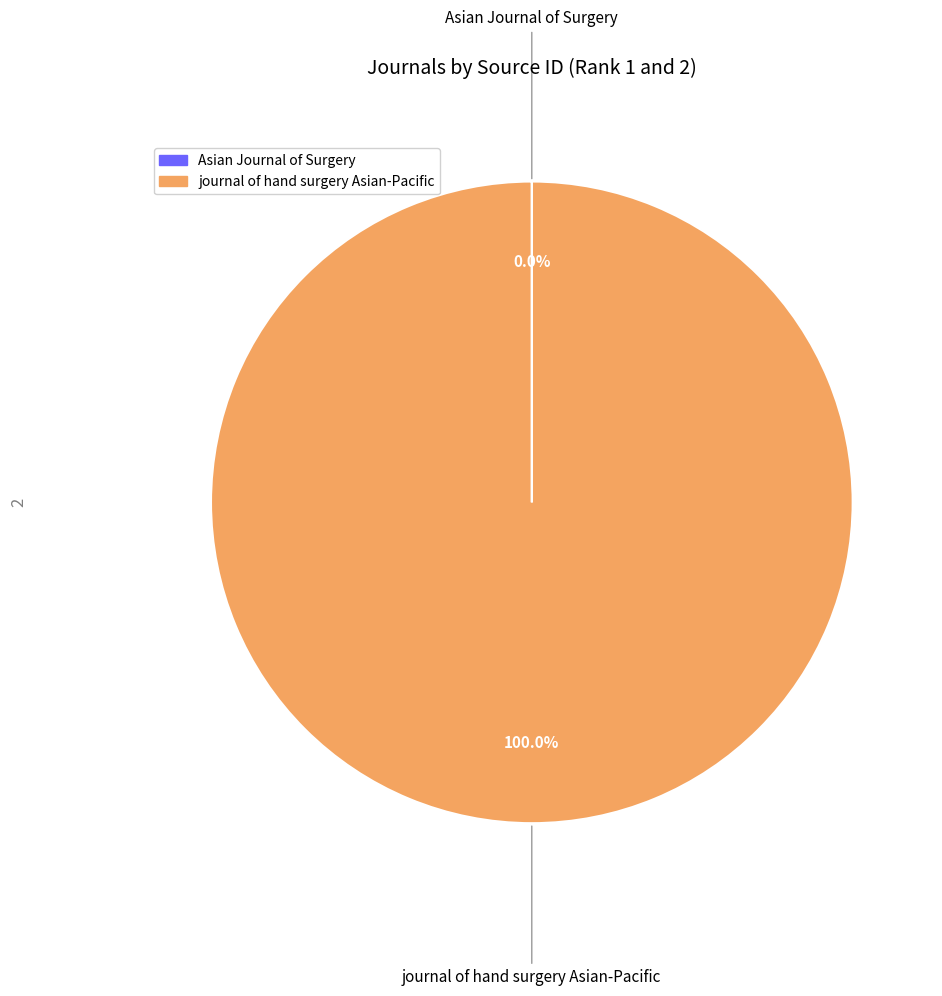

Which category has the biggest portion of the pie?

journal of hand surgery Asian-Pacific